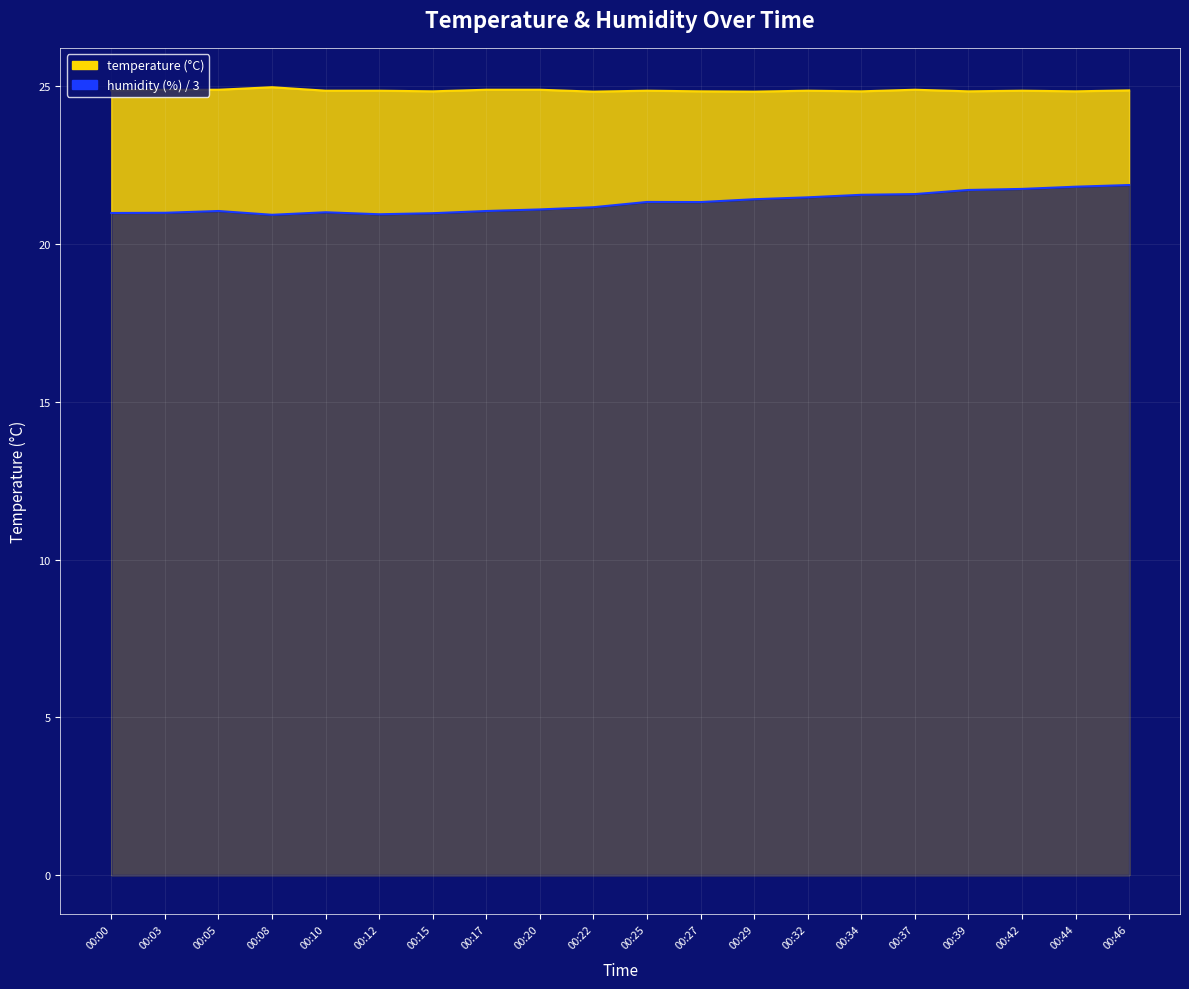

Rank the series by their maximum value, from highest to lowest.

temperature, humidity